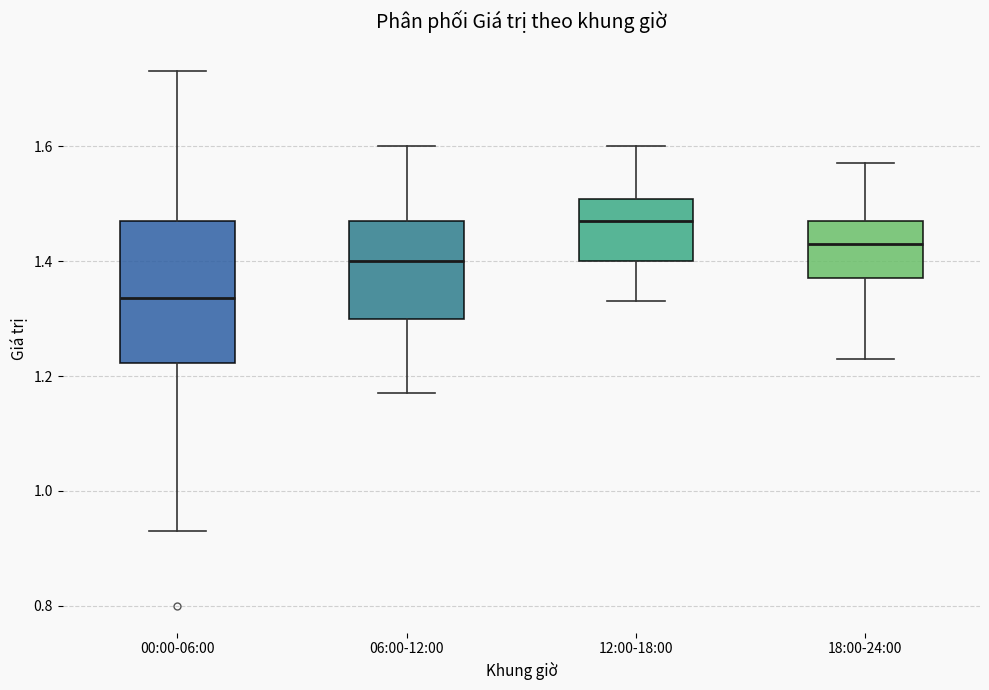

Which box has the lowest median line?

00:00-06:00